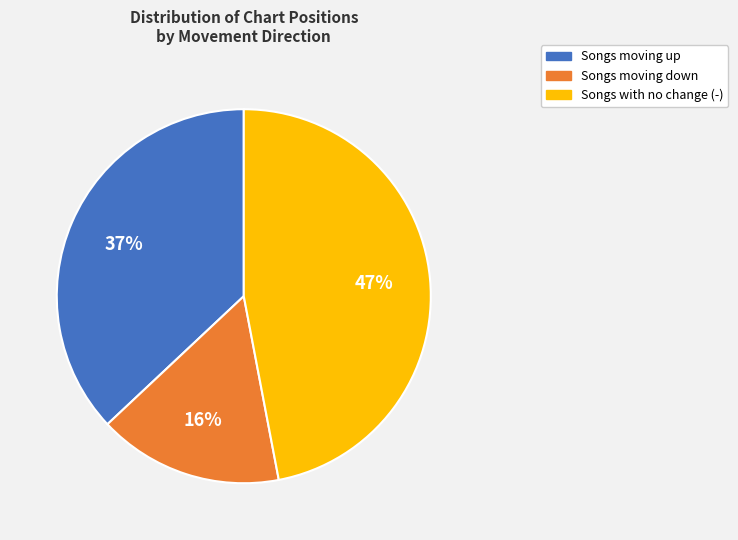

Does any single category account for the majority?

No